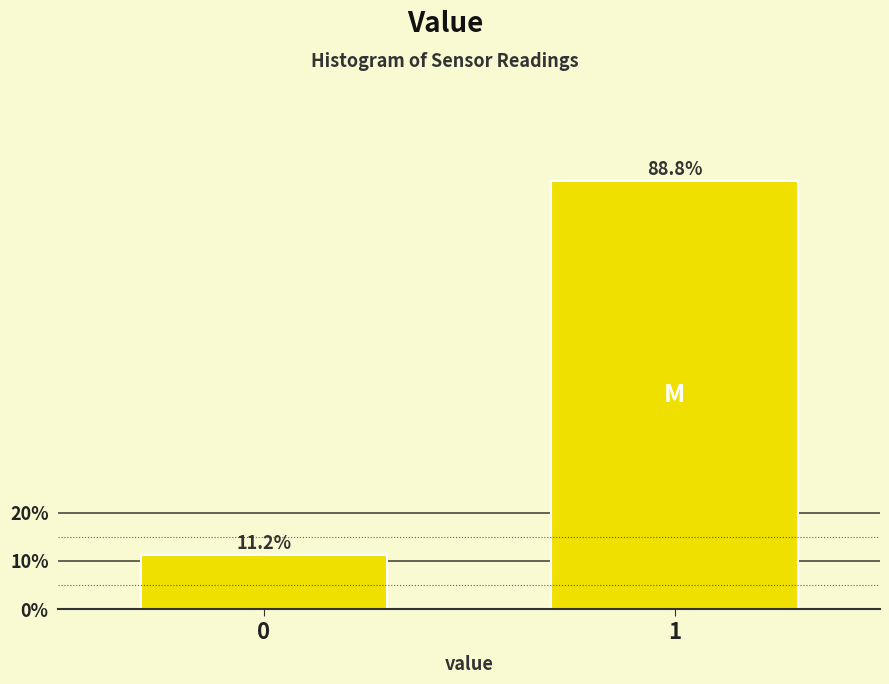

Reading left to right, what are all the values shown in this chart?

0=11.2	1=88.8